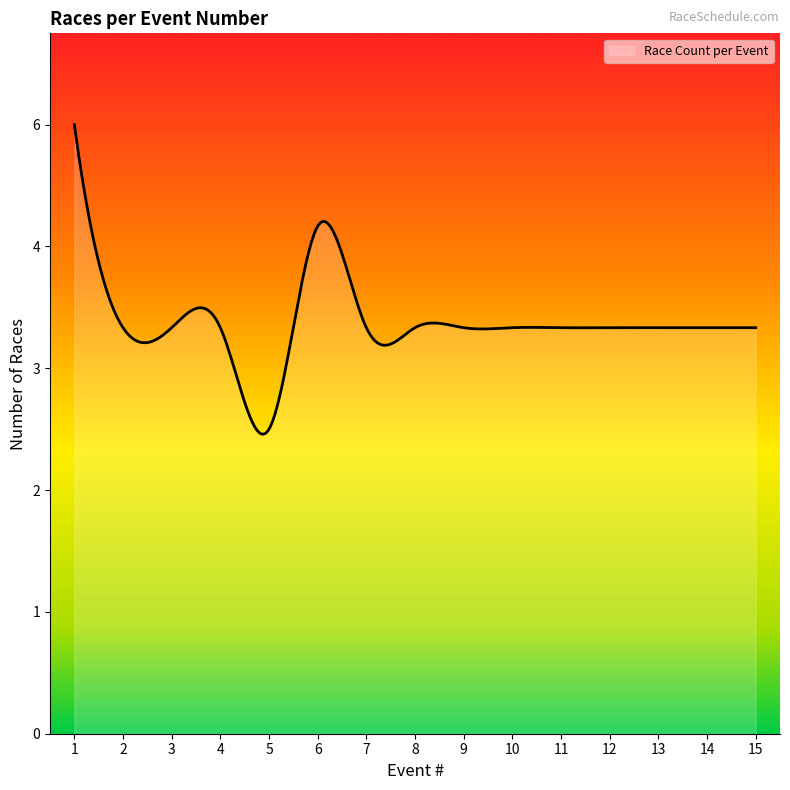

Is this an area chart (filled region under the line)?

Yes